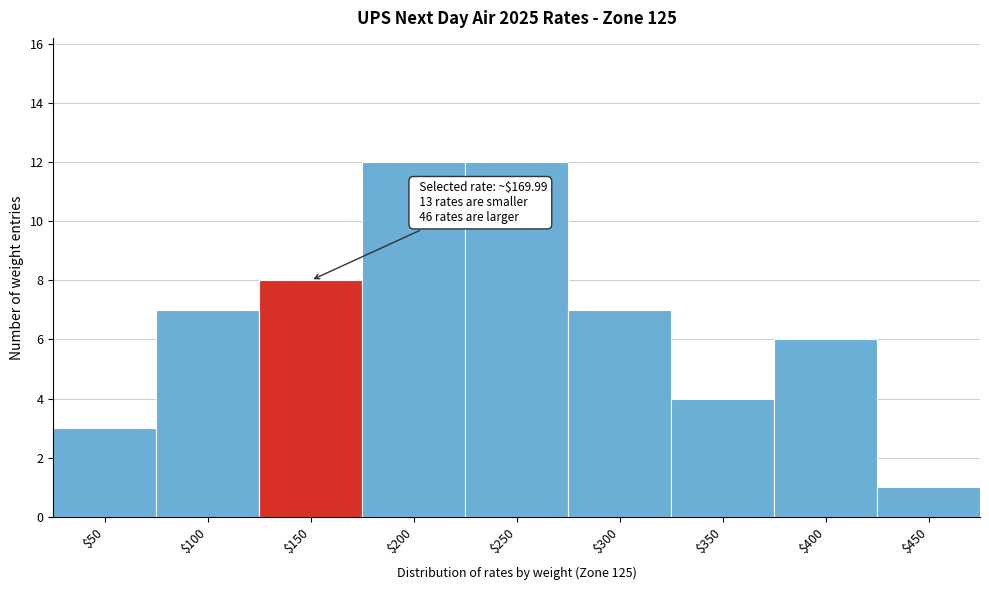

Reading left to right, list all the values displayed in this chart.

3	7	8	12	12	7	4	6	1